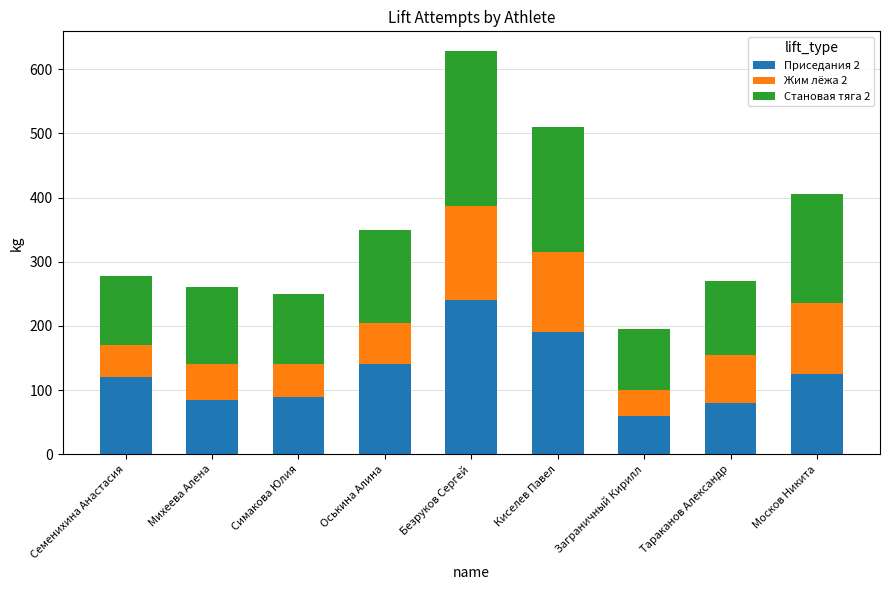

What is the total value across all series at Заграничный Кирилл?

195.0